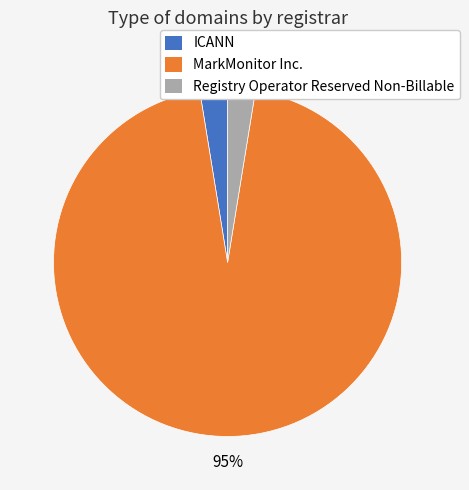

Combined, do MarkMonitor Inc. and Registry Operator Reserved Non-Billable account for over 50%?

Yes